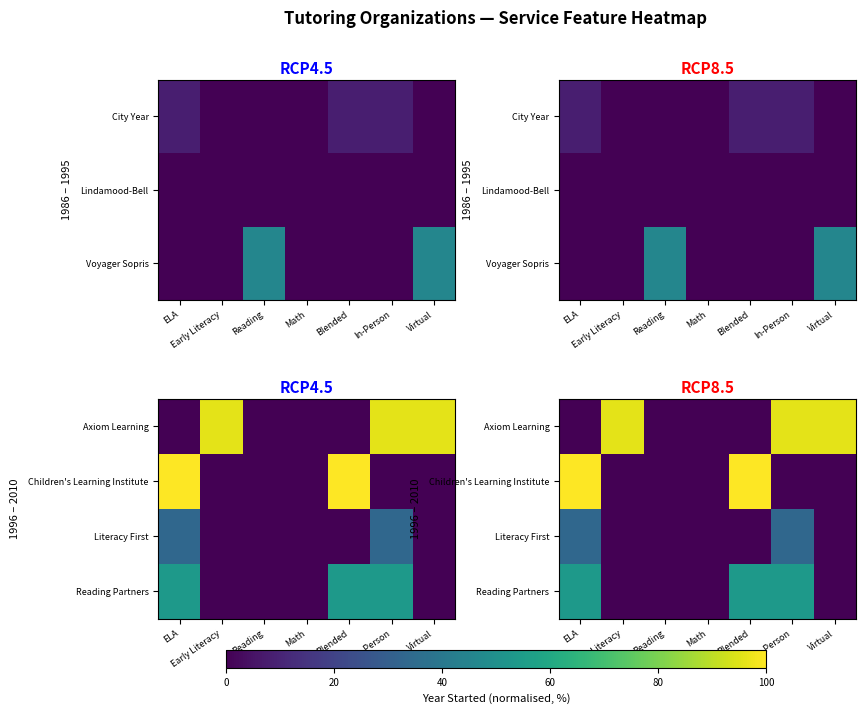

At Blended, list the series in order from largest to smallest.

Children's Learning Institute, Reading Partners, Axiom Learning, Literacy First